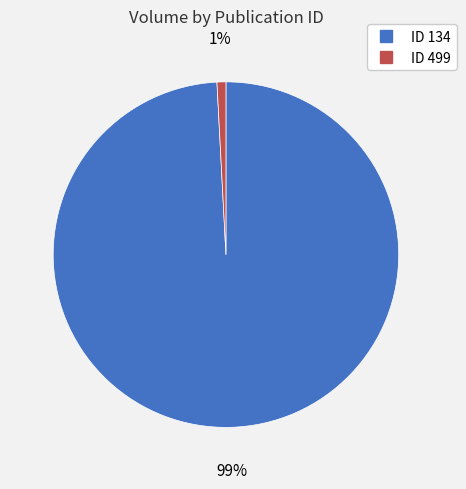

Is there a majority slice in this chart?

Yes